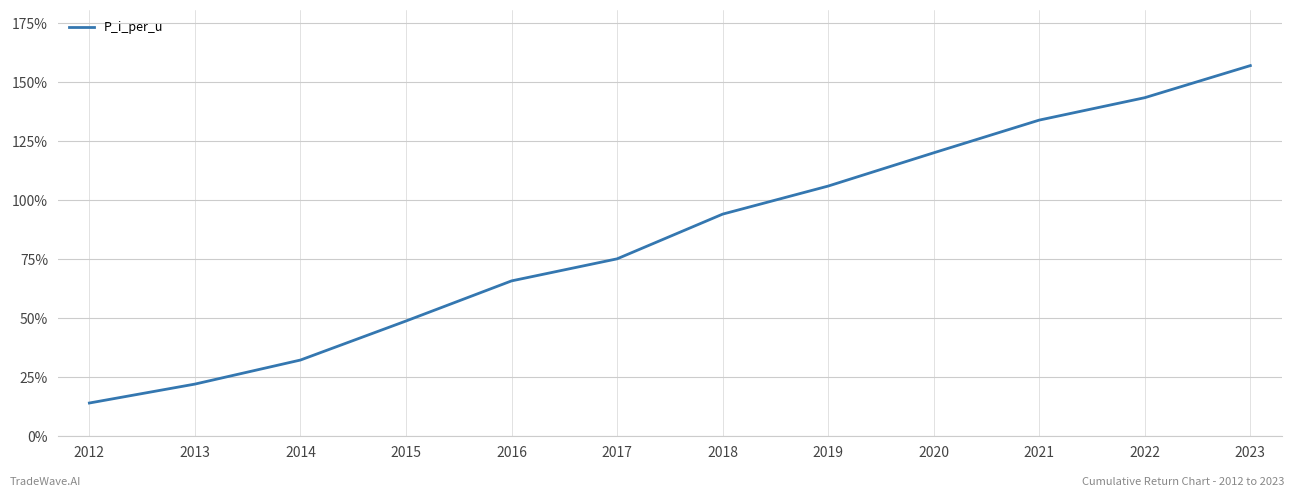

How many series are shown in this chart?

1